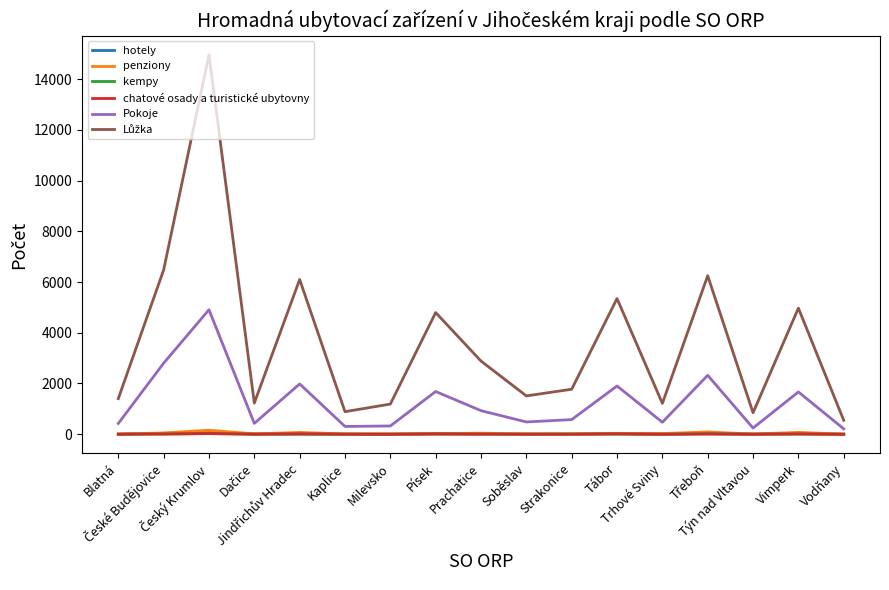

What is the highest value of the Pokoje series?

4907